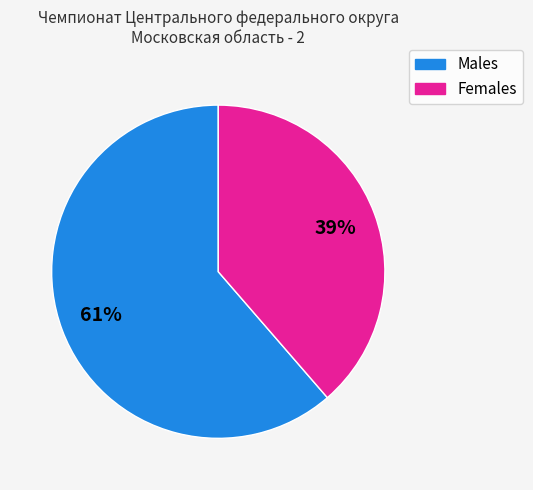

To the nearest percent, what is the average slice percentage?

50%